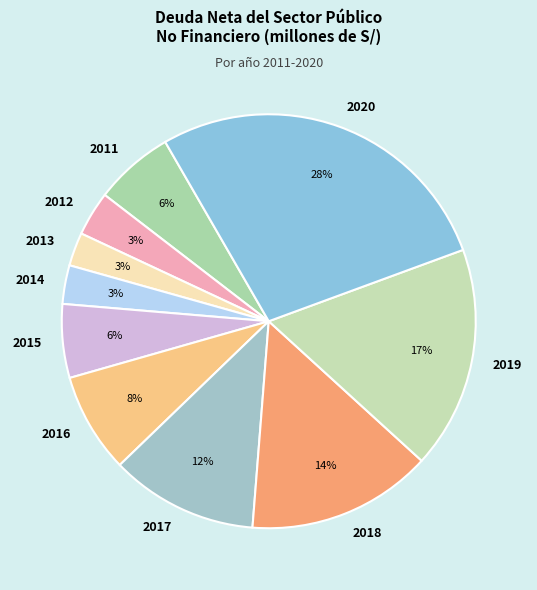

Does 2013 represent more than half of the total?

No